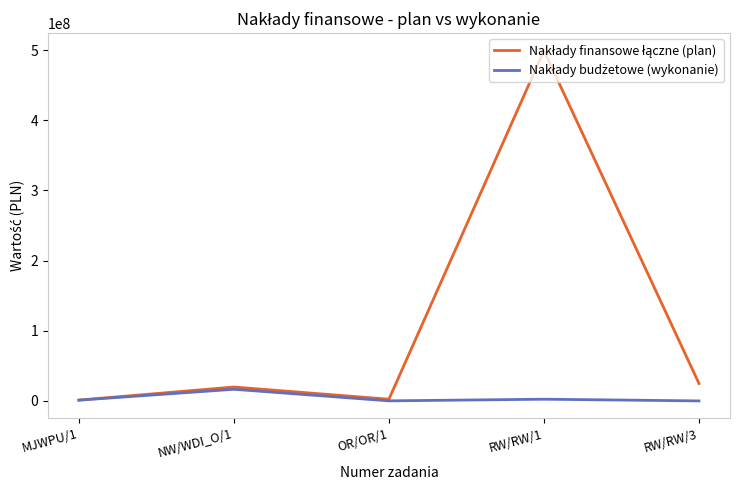

At which category is the sum across all series the highest?

RW/RW/1